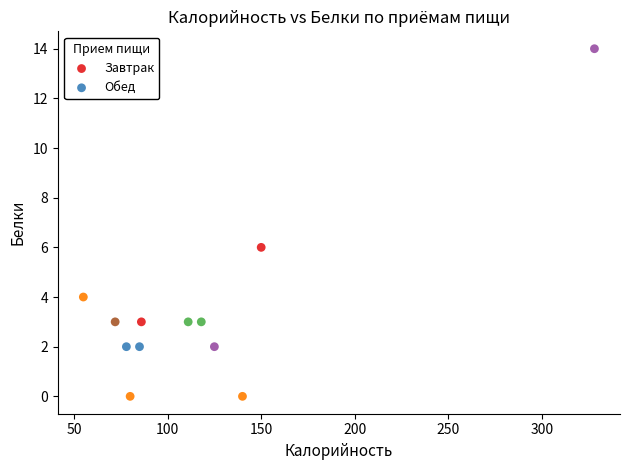

Which series reaches the maximum Y coordinate?

Обед